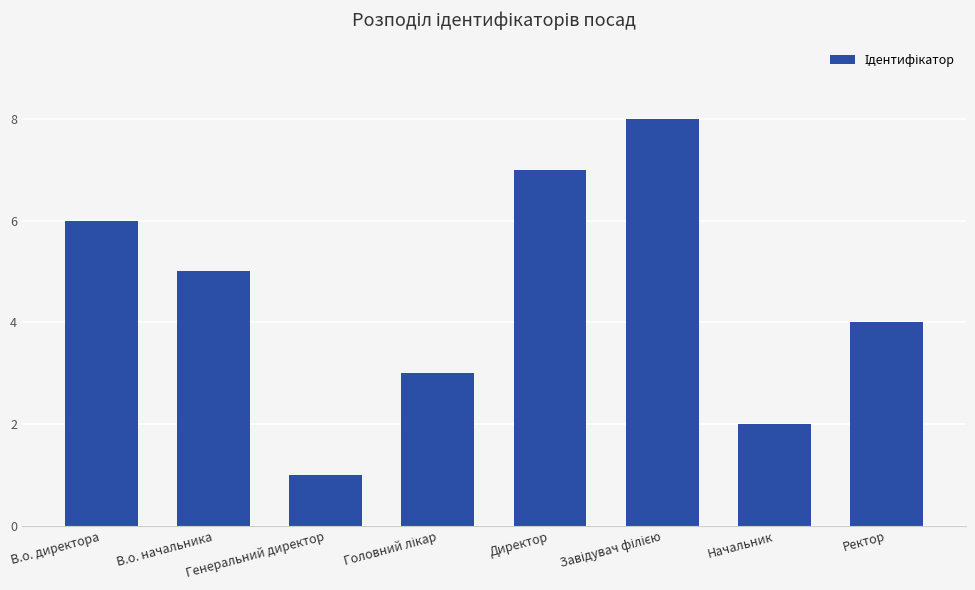

What is the ratio of the value at Директор to the value at В.о. директора?

1.2